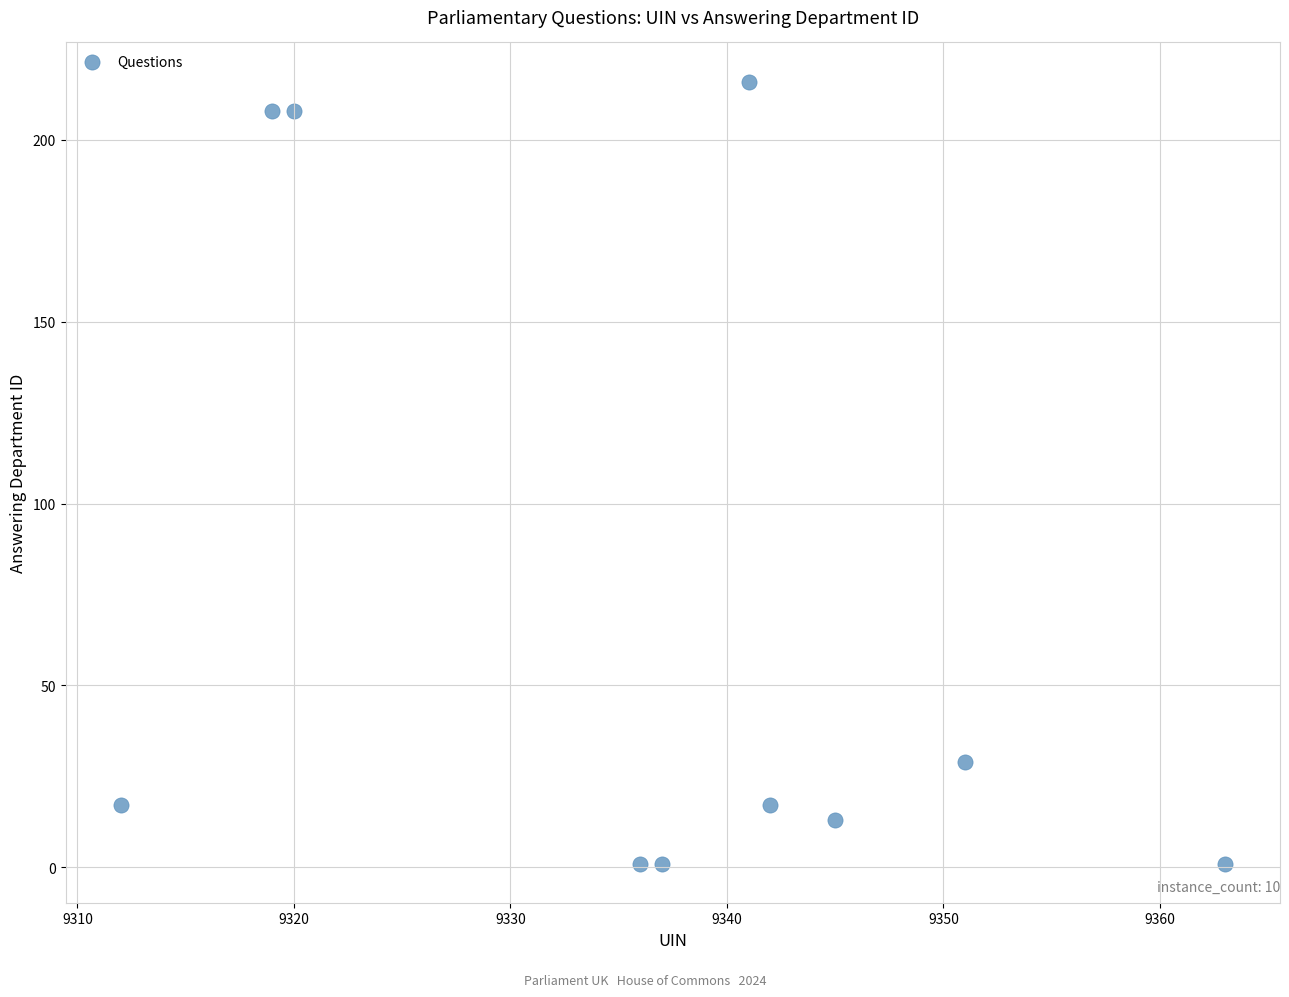

What is the average Y value?

71